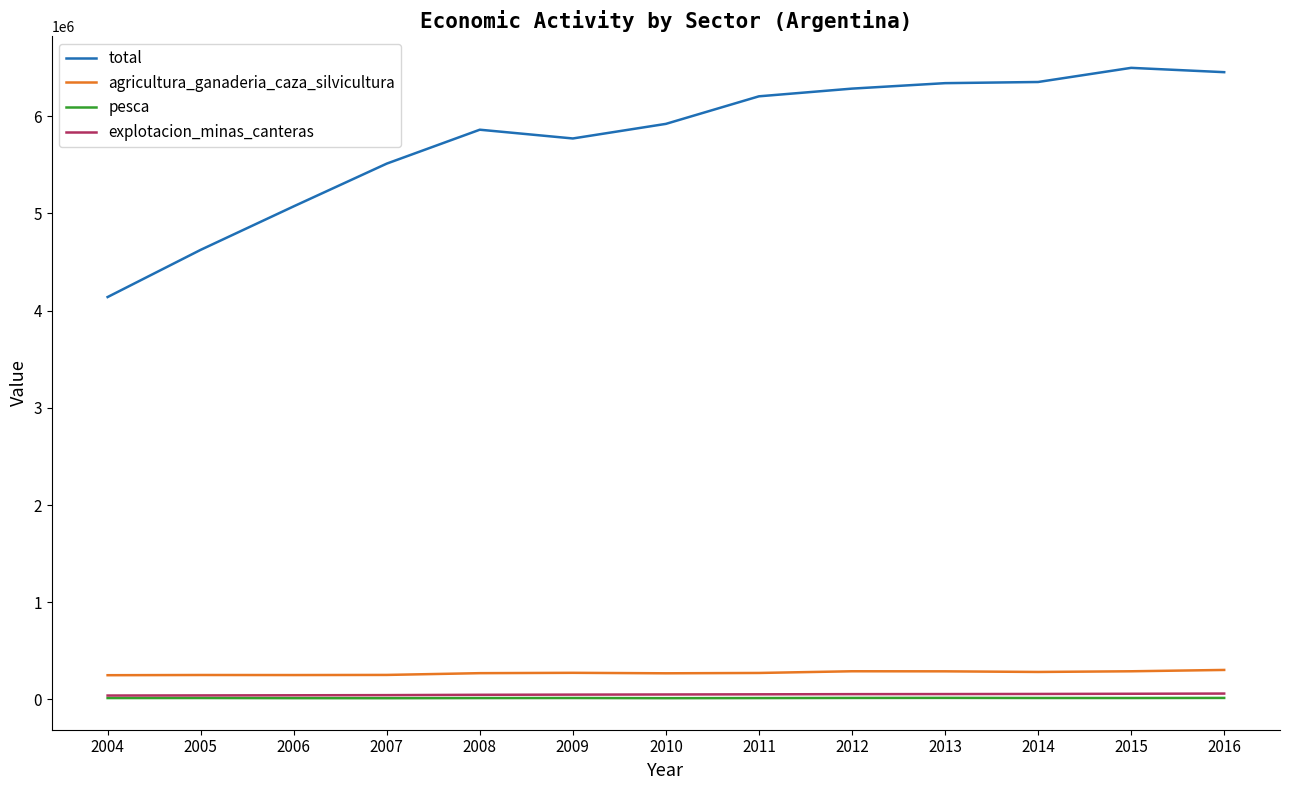

How many values in the total series exceed 5920452?

7